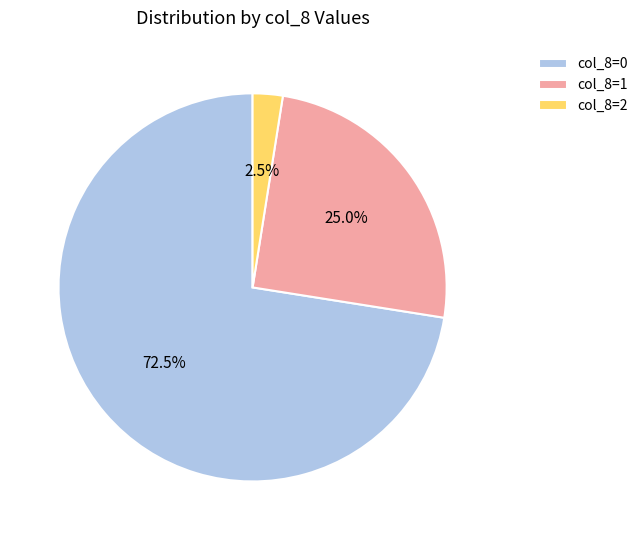

Approximately how many times larger is the value at col_8=0 compared to col_8=2?

29.0